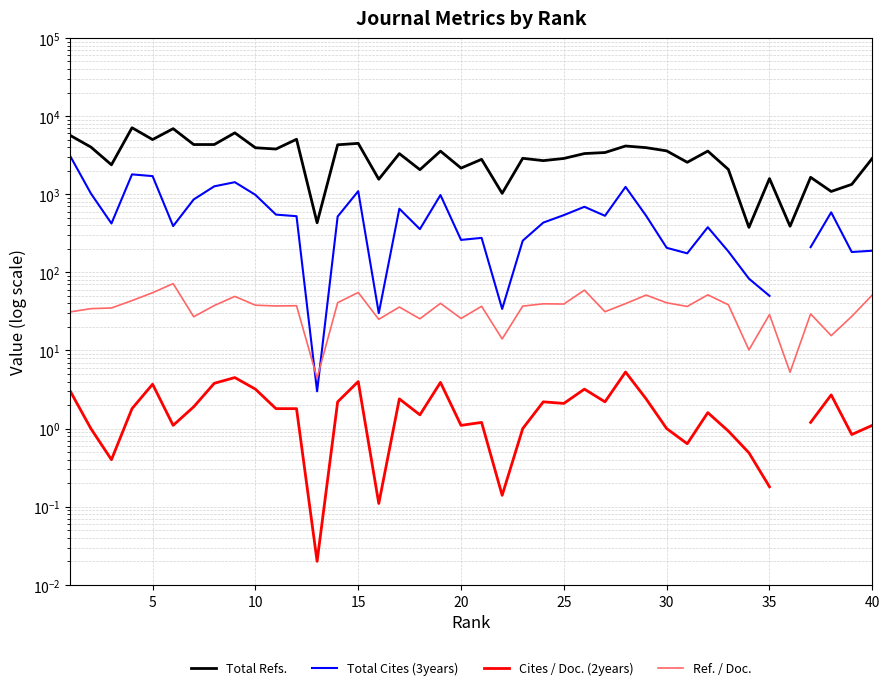

What is the lowest value of the Total Refs. series?

376.0